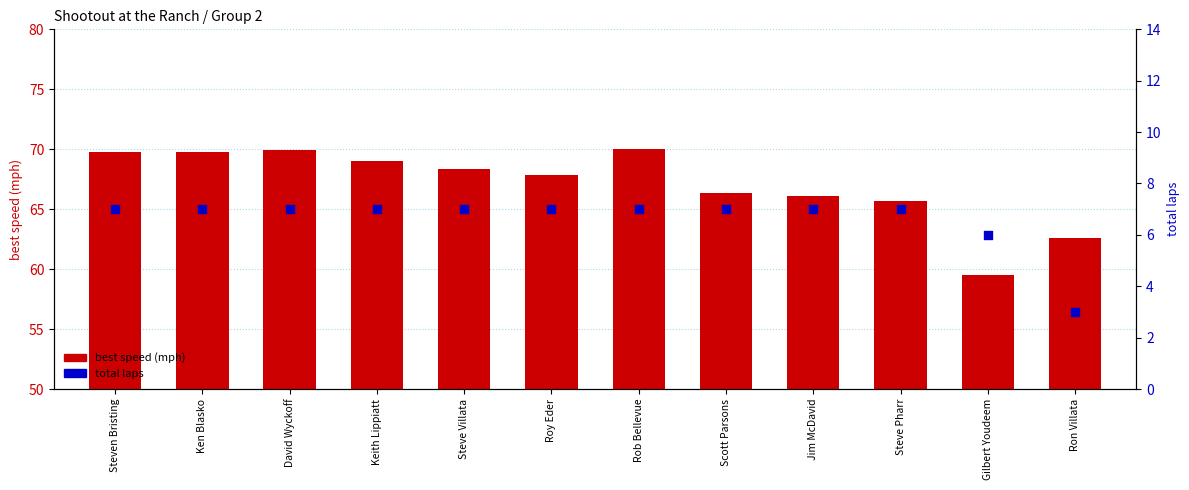

Which series contains the lowest Y value?

total laps